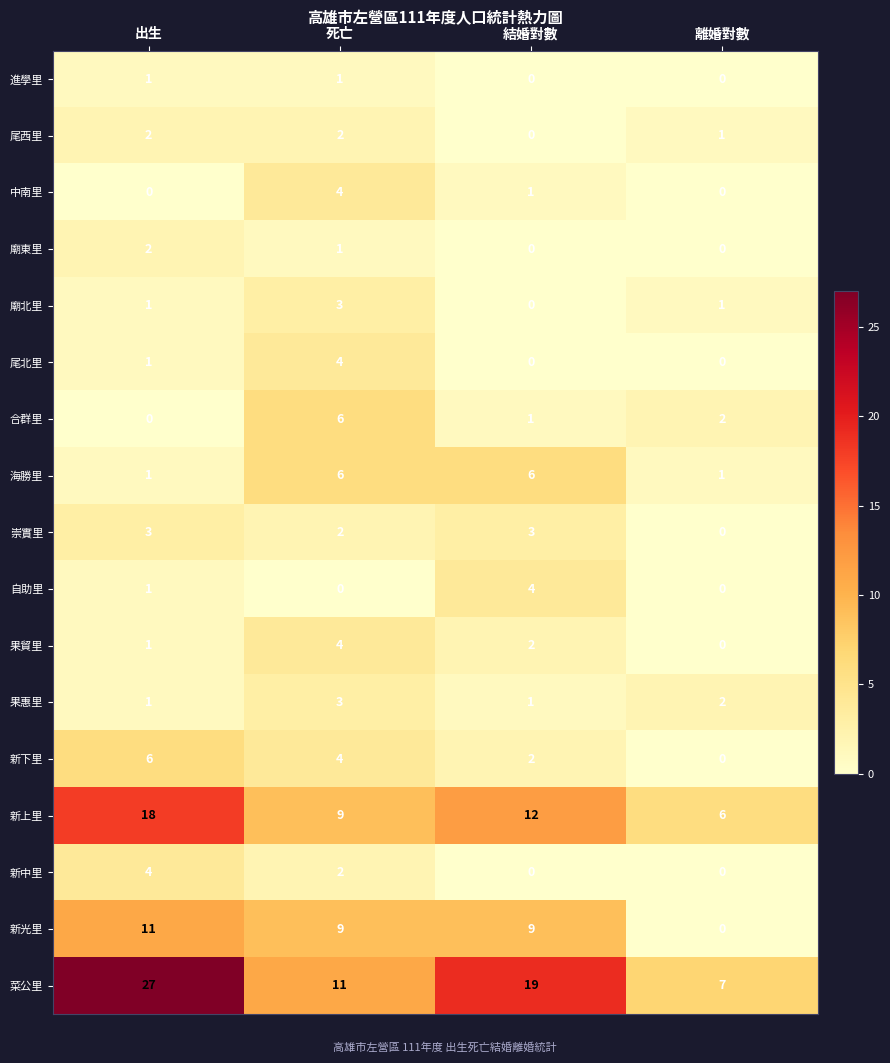

What is the greatest value displayed?

27